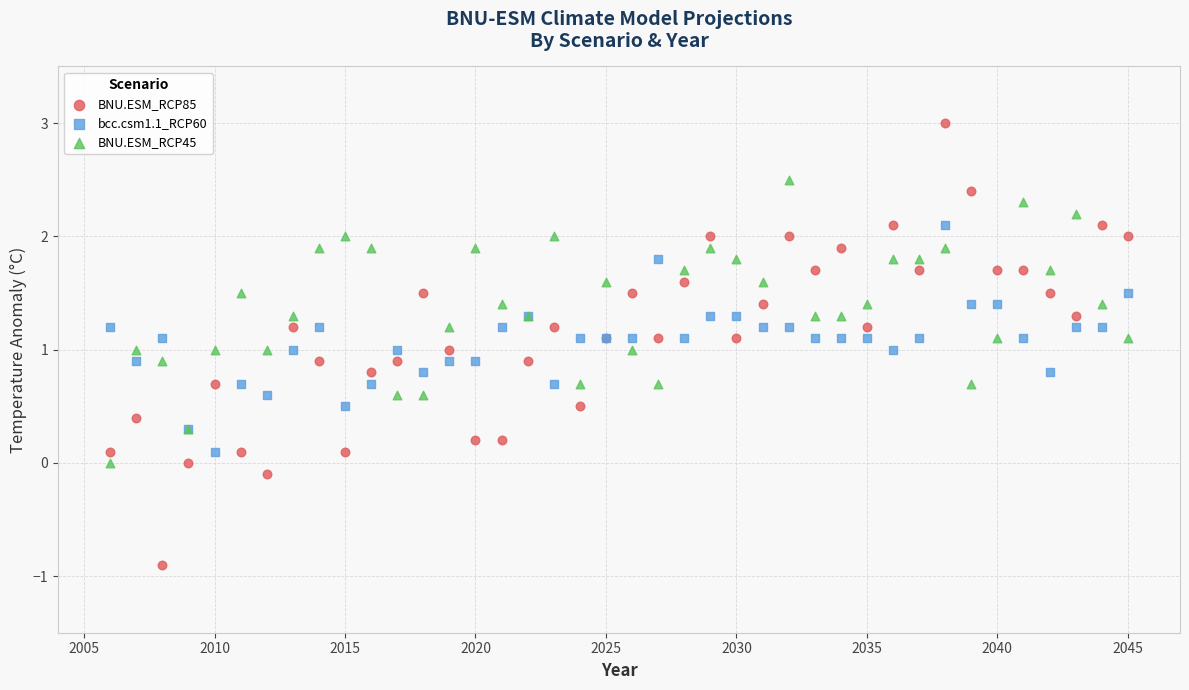

What are all the series names shown in the legend?

BNU.ESM_RCP85, bcc.csm1.1_RCP60, BNU.ESM_RCP45